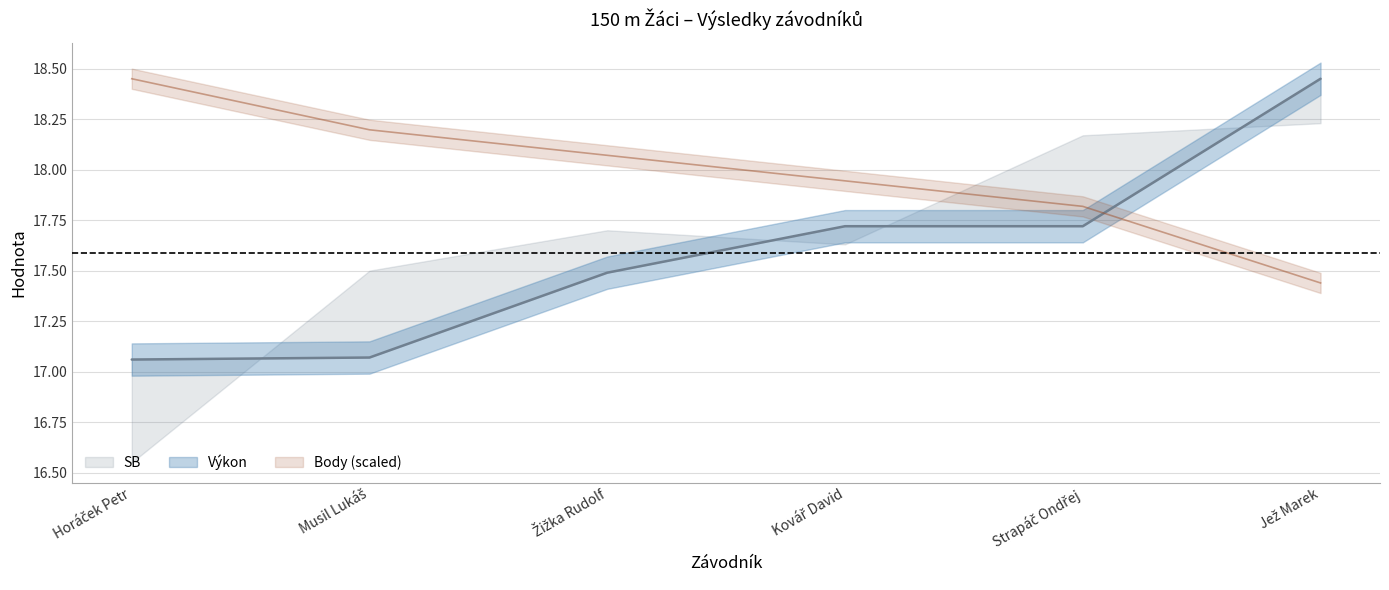

How many lines are shown in the chart?

2